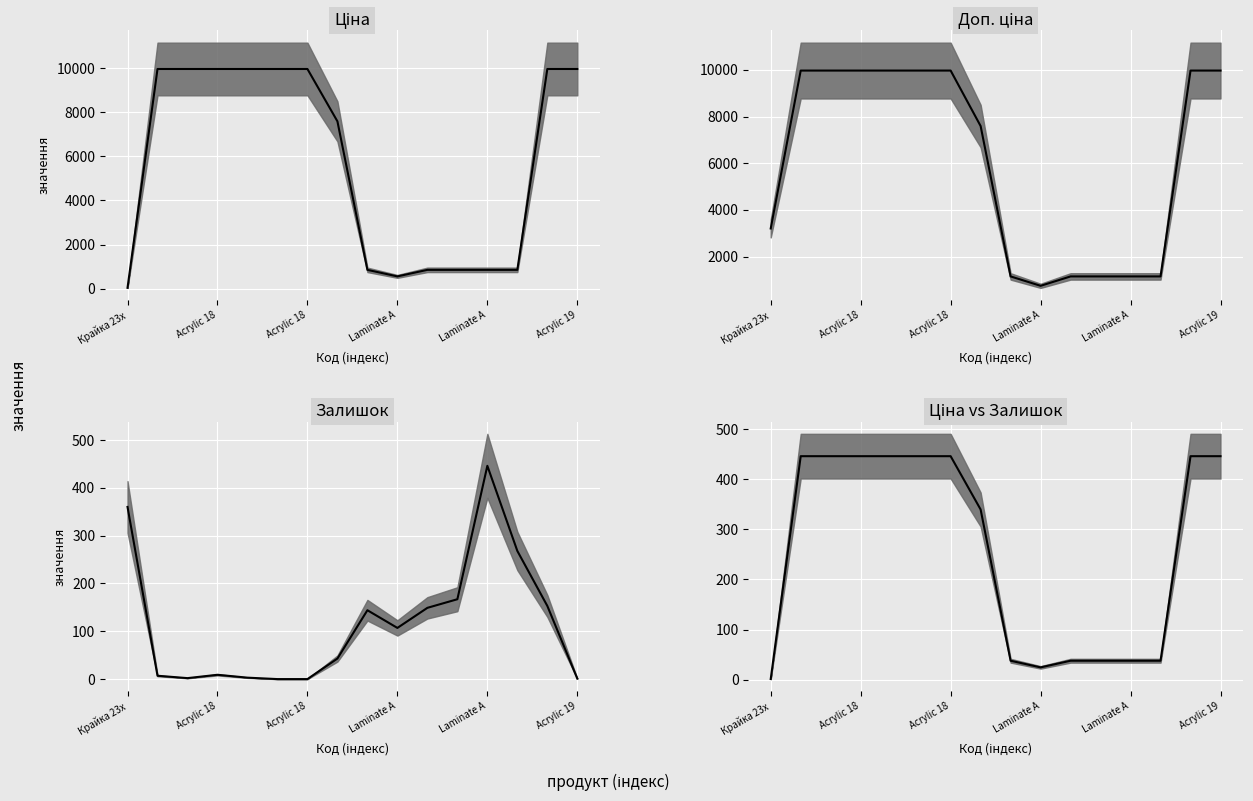

At which category does the chart reach its minimum across all series?

Крайка 23x